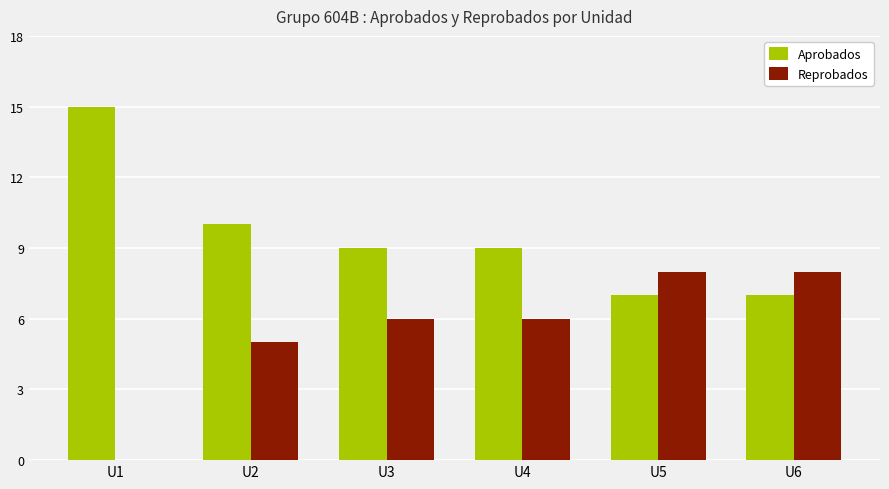

Is the value of Reprobados at U4 greater than the value of Aprobados at U2?

No